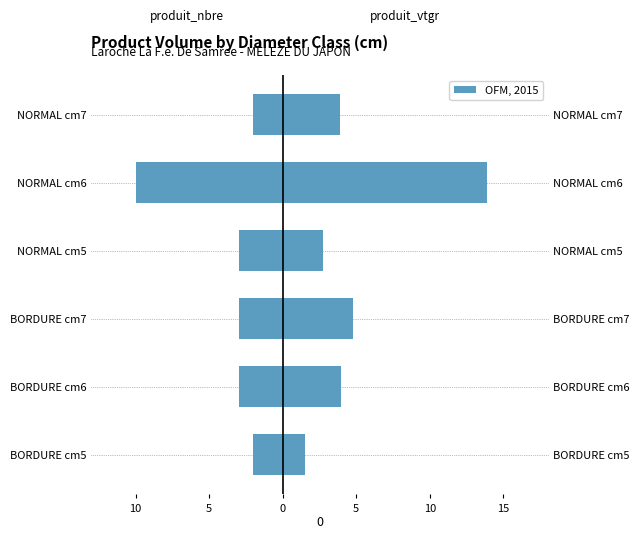

What is the average value of the produit_vtgr series?

5.1